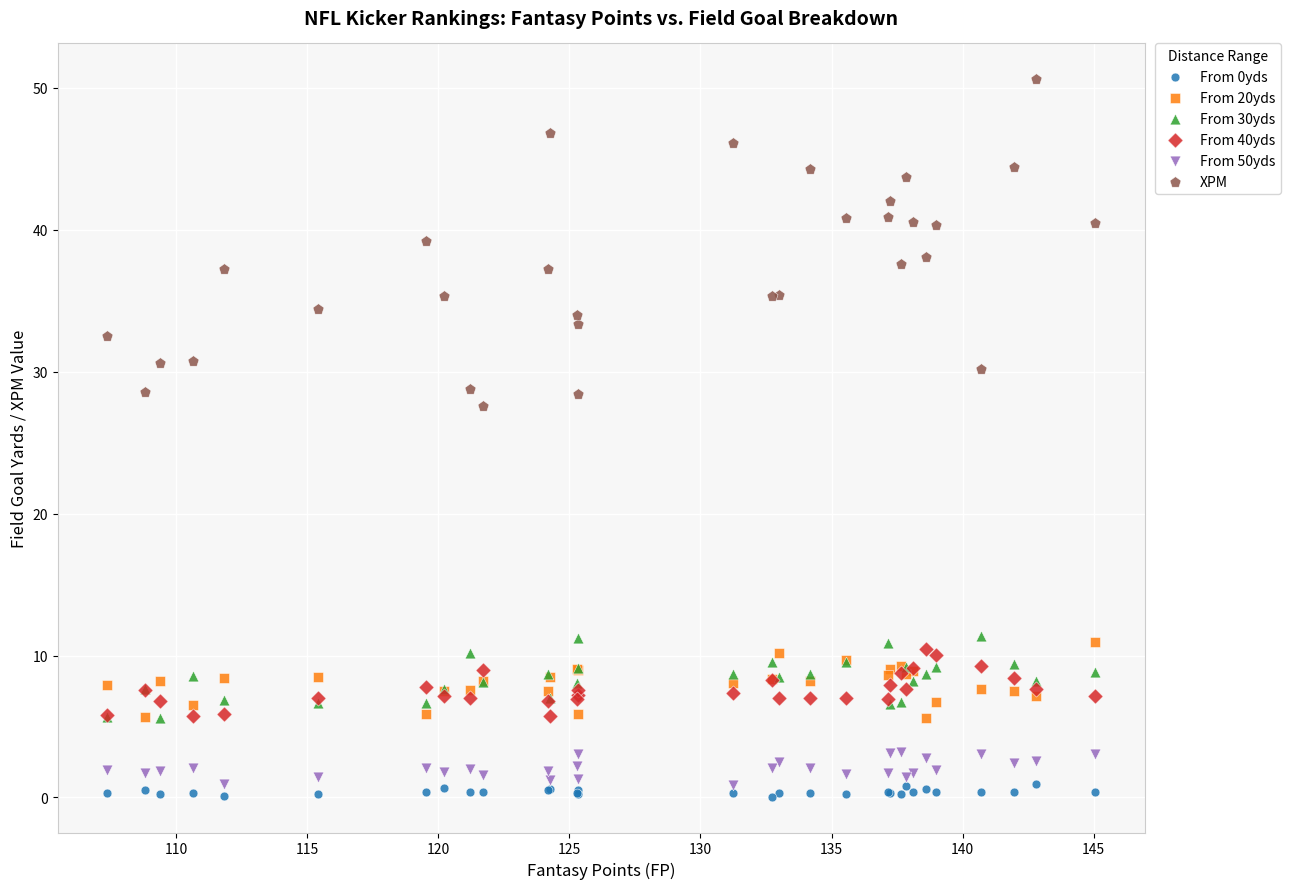

Across all series, what Y value is closest to 25?

27.6